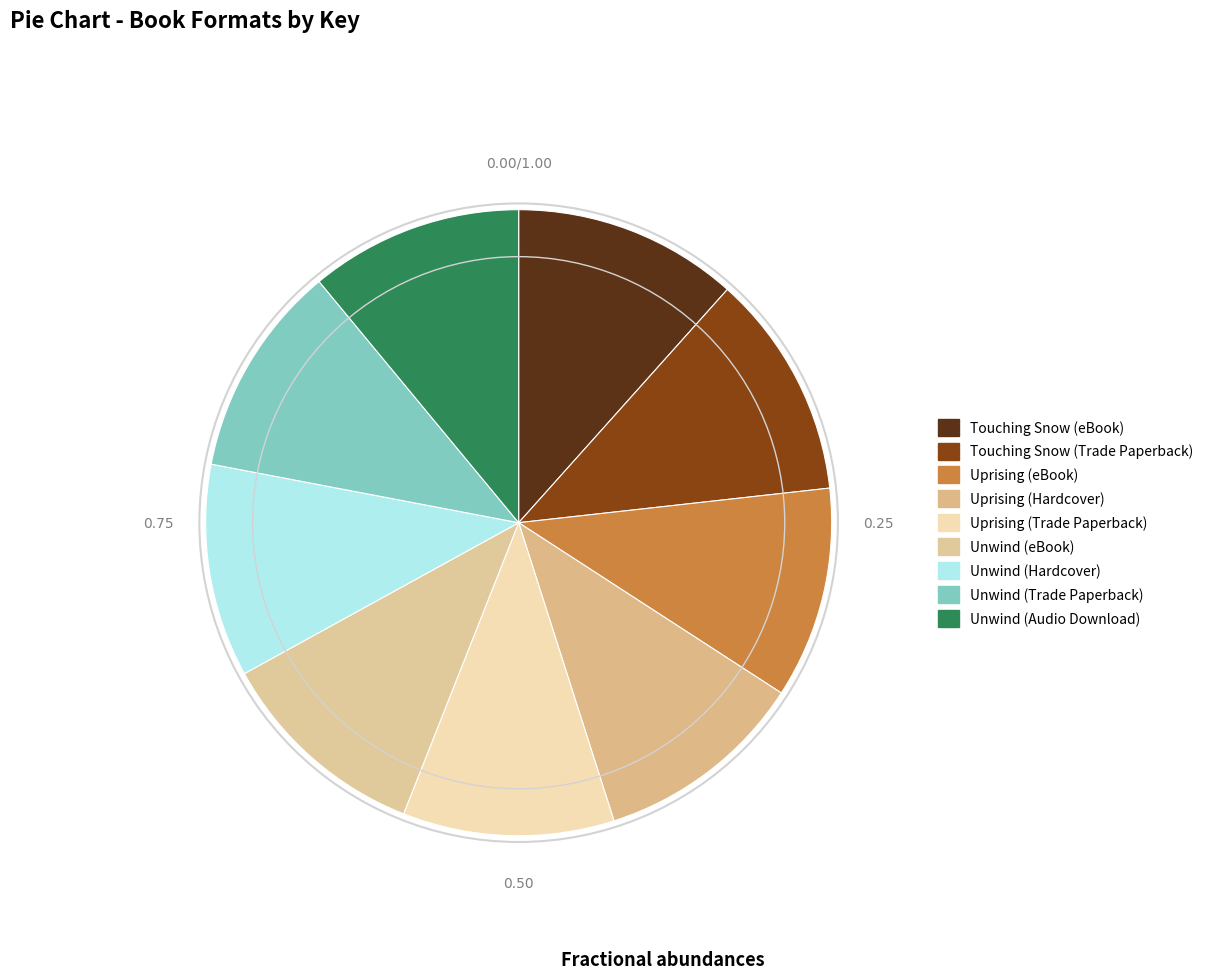

What is the smallest slice in the pie chart?

Uprising (eBook)